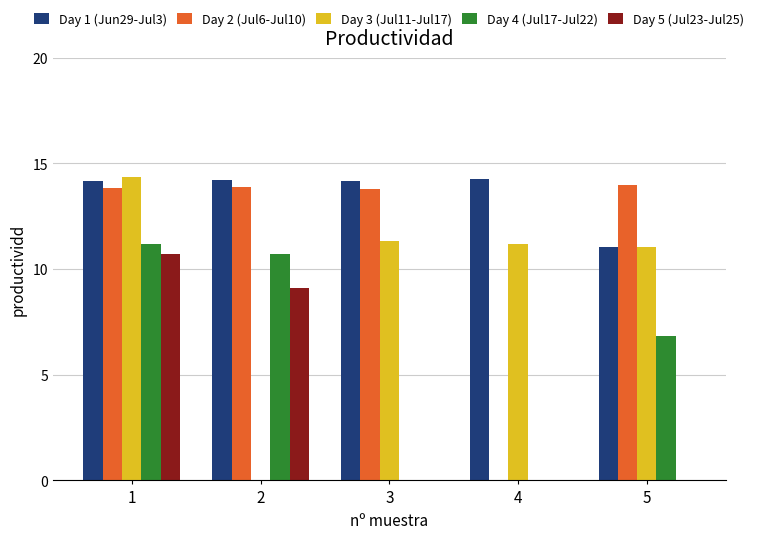

Which series changed the most between 3 and 5?

Day 4 (Jul17-Jul22)